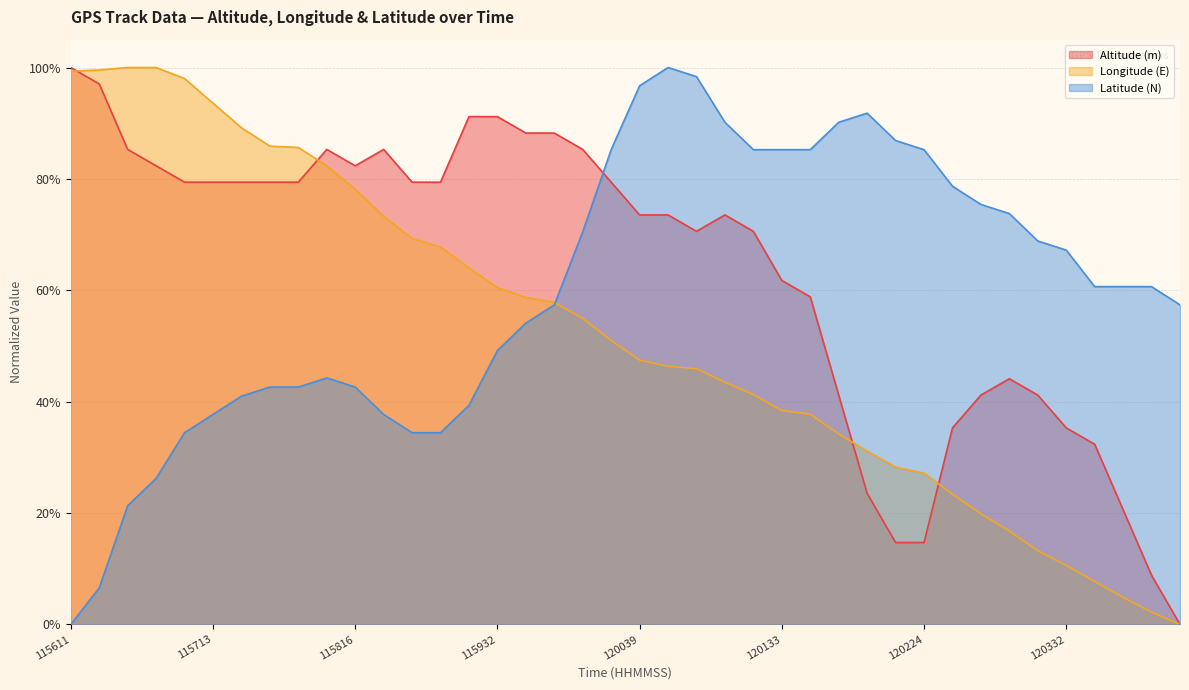

Reading left to right, extract all data points from this chart.

Altitude (m): 115611=1.0	115623=1.0	115637=0.9	115643=0.8	115656=0.8	115713=0.8	115732=0.8	115746=0.8	115747=0.8	115800=0.9	115816=0.8	115835=0.9	115852=0.8	115858=0.8	115915=0.9	115932=0.9	115942=0.9	115946=0.9	120003=0.9	120021=0.8	120039=0.7	120047=0.7	120050=0.7	120105=0.7	120118=0.7	120133=0.6	120135=0.6	120150=0.4	120206=0.2	120219=0.1	120224=0.1	120238=0.4	120252=0.4	120306=0.4	120319=0.4	120332=0.4	120346=0.3	120400=0.2	120413=0.1	120423=0.0
Longitude (E): 115611=1.0	115623=1.0	115637=1.0	115643=1.0	115656=1.0	115713=0.9	115732=0.9	115746=0.9	115747=0.9	115800=0.8	115816=0.8	115835=0.7	115852=0.7	115858=0.7	115915=0.6	115932=0.6	115942=0.6	115946=0.6	120003=0.5	120021=0.5	120039=0.5	120047=0.5	120050=0.5	120105=0.4	120118=0.4	120133=0.4	120135=0.4	120150=0.3	120206=0.3	120219=0.3	120224=0.3	120238=0.2	120252=0.2	120306=0.2	120319=0.1	120332=0.1	120346=0.1	120400=0.0	120413=0.0	120423=0.0
Latitude (N): 115611=0.0	115623=0.1	115637=0.2	115643=0.3	115656=0.3	115713=0.4	115732=0.4	115746=0.4	115747=0.4	115800=0.4	115816=0.4	115835=0.4	115852=0.3	115858=0.3	115915=0.4	115932=0.5	115942=0.5	115946=0.6	120003=0.7	120021=0.9	120039=1.0	120047=1.0	120050=1.0	120105=0.9	120118=0.9	120133=0.9	120135=0.9	120150=0.9	120206=0.9	120219=0.9	120224=0.9	120238=0.8	120252=0.8	120306=0.7	120319=0.7	120332=0.7	120346=0.6	120400=0.6	120413=0.6	120423=0.6